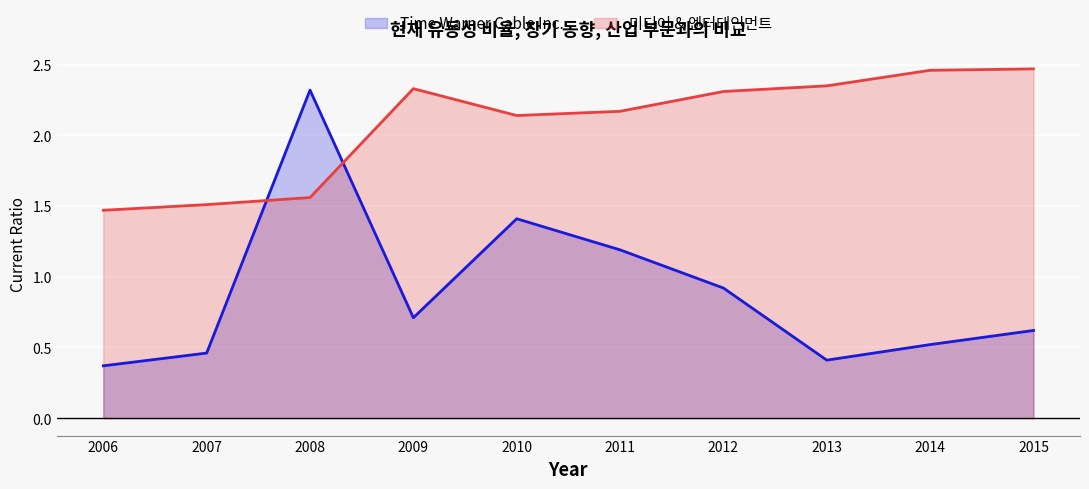

Where is 미디어 & 엔터테인먼트 nearest to the value 1?

2006